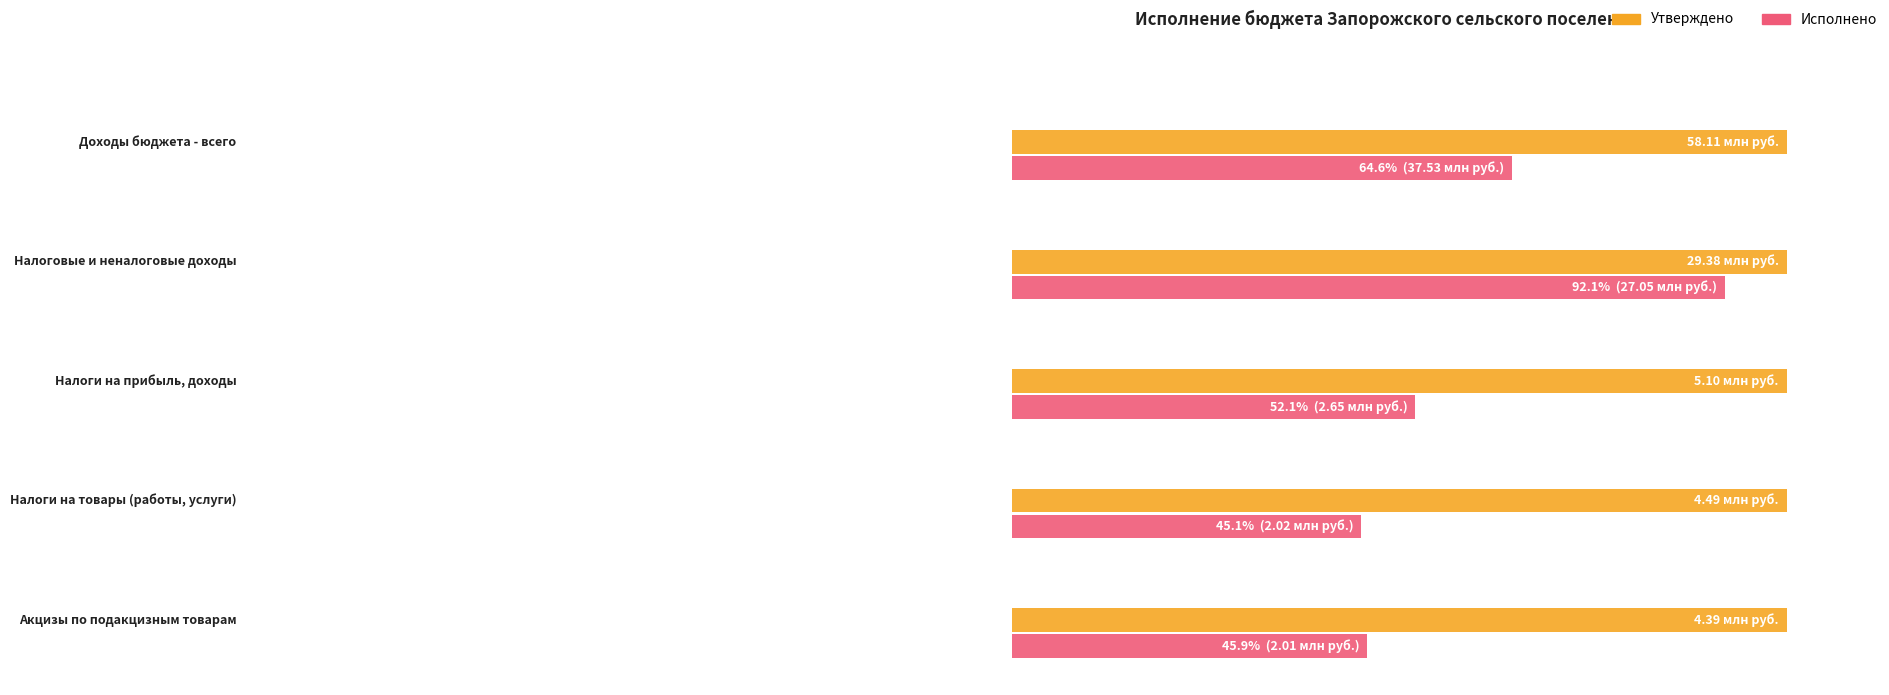

At how many categories does at least one series exceed 29699212?

1